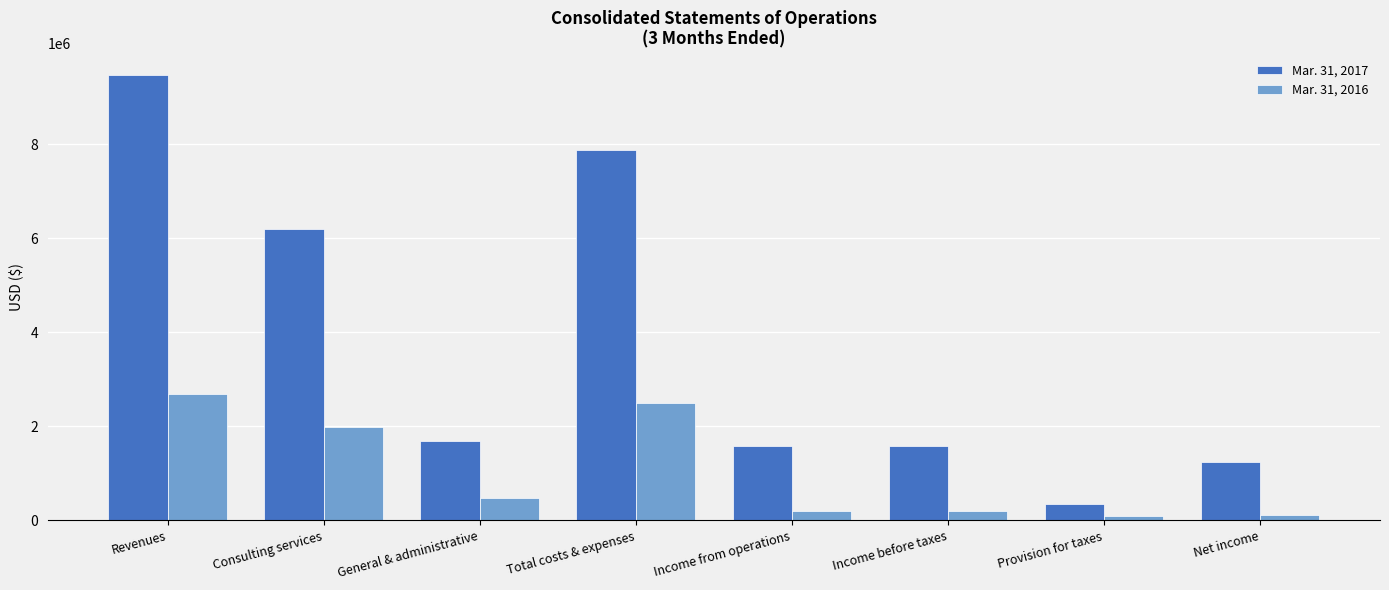

How many data points in Mar. 31, 2017 are less than 1683372?

4